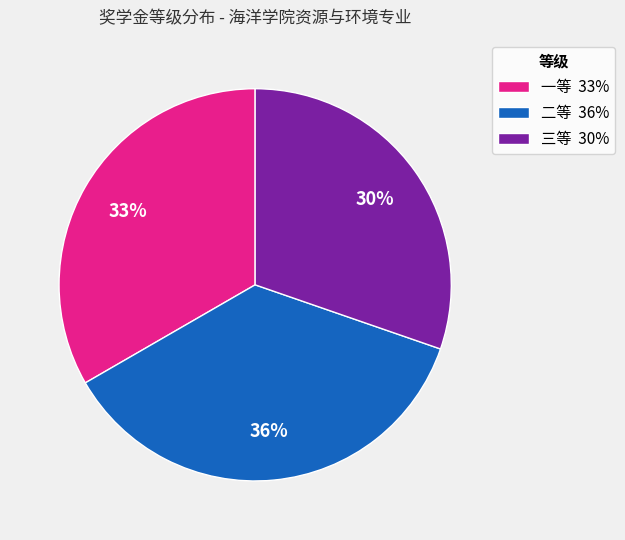

To the nearest percent, what is the difference between the largest and smallest slice percentages?

6%